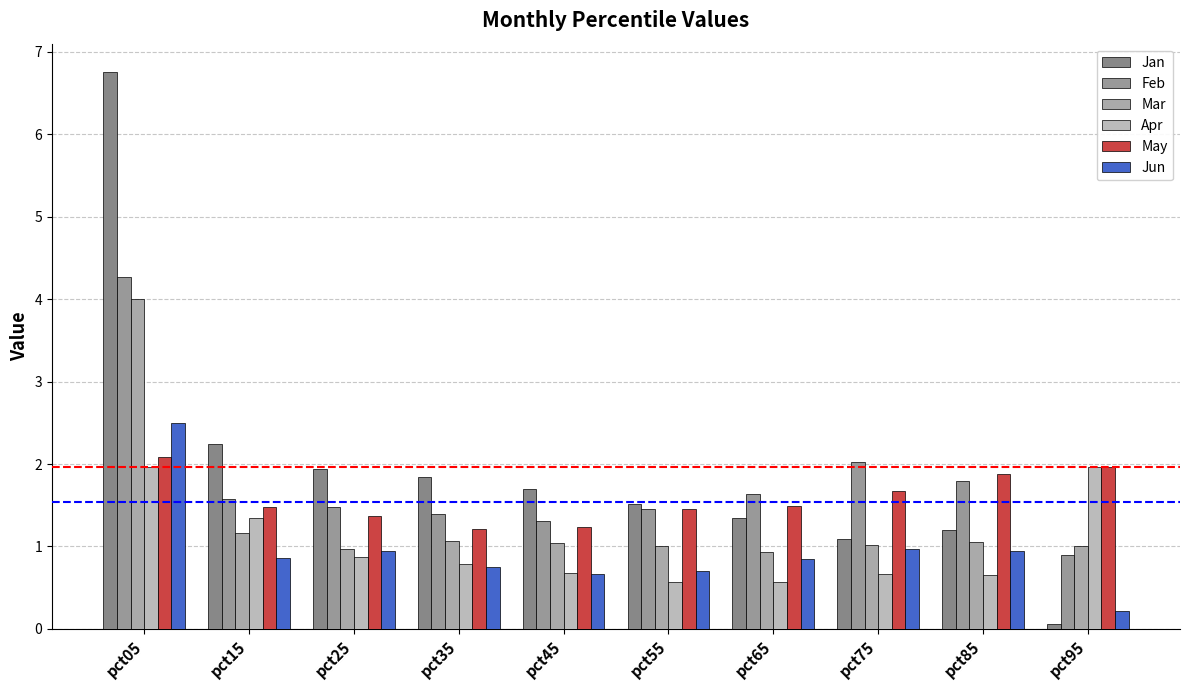

How many data points in Jan are less than 1?

1